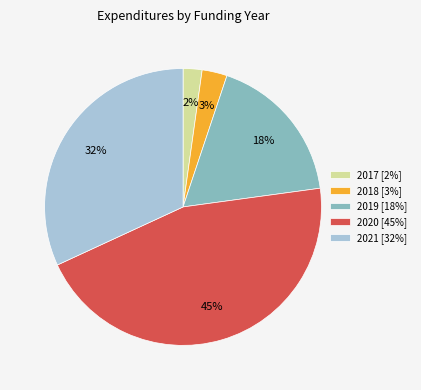

Is there any slice that represents more than half of the pie?

No